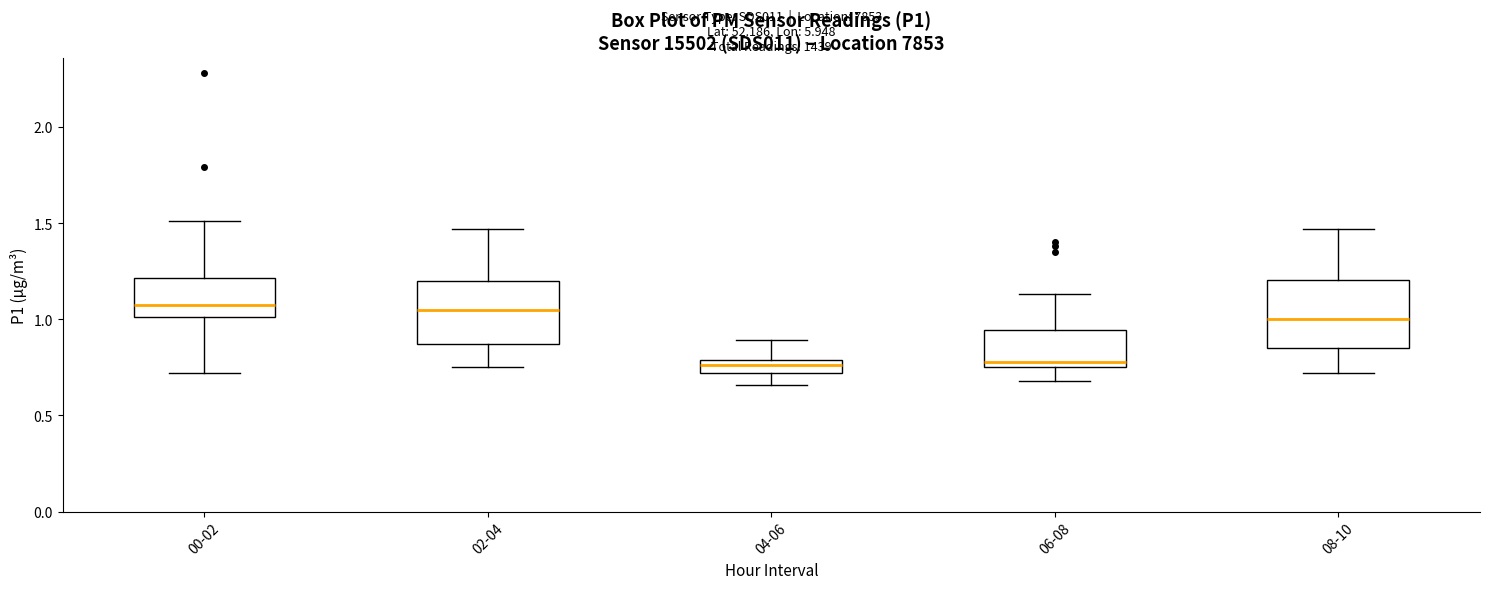

Where does the median line of the box for 06-08 sit on the y-axis? The values are not printed on the chart, so give them approximately, as read against the axis.

0.80